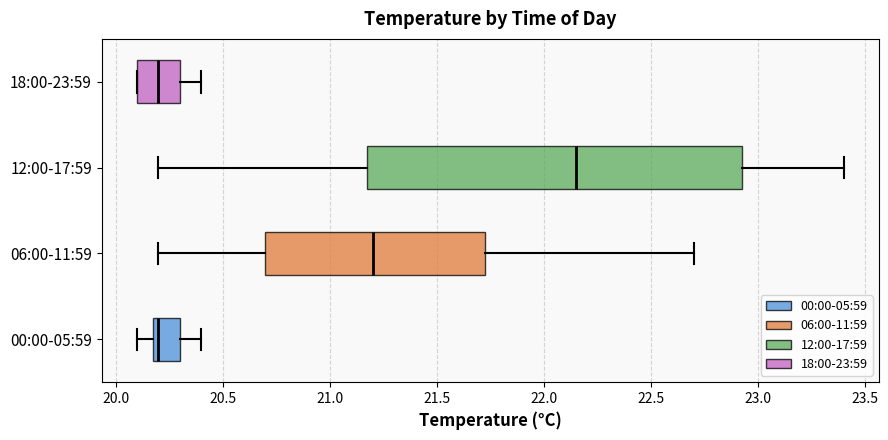

Where is the left edge of the box for 18:00-23:59 on the x-axis? The values are not printed on the chart, so give them approximately, as read against the axis.

20.10